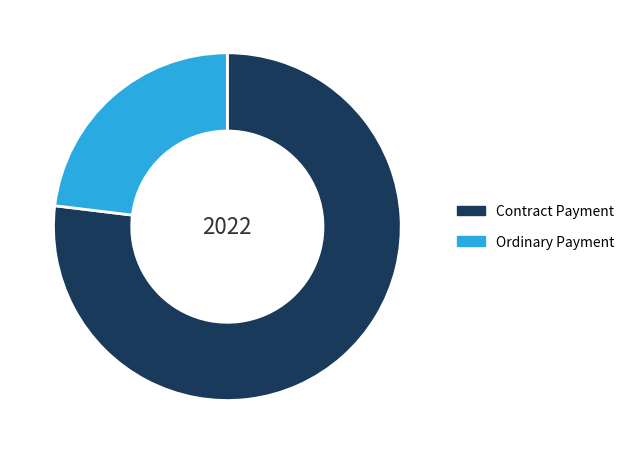

Does any single category account for the majority?

Yes